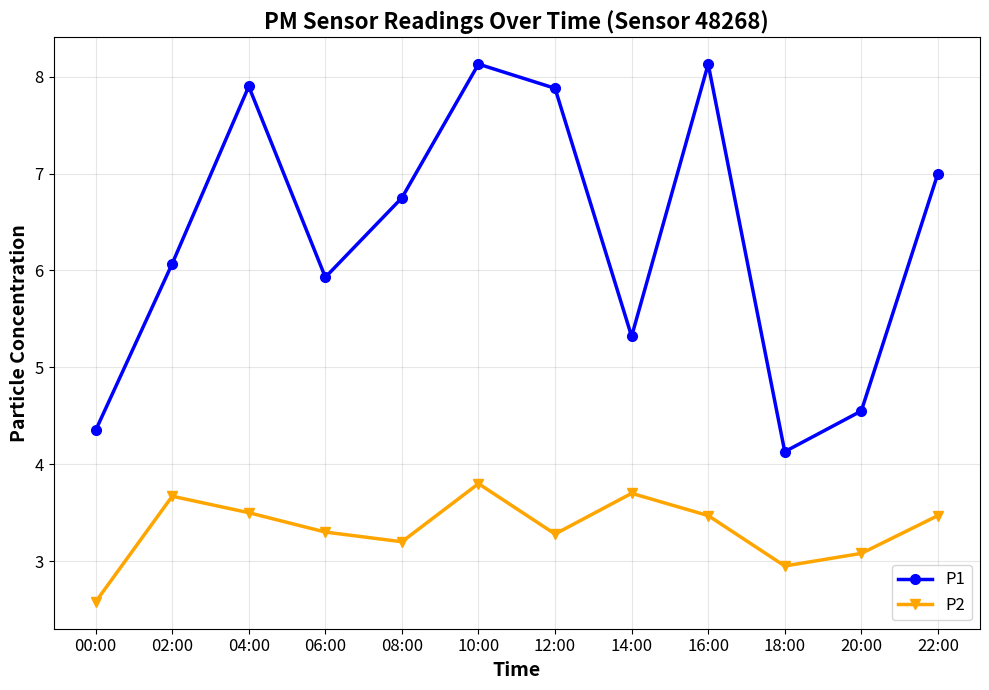

Does the chart have visible grid lines?

Yes